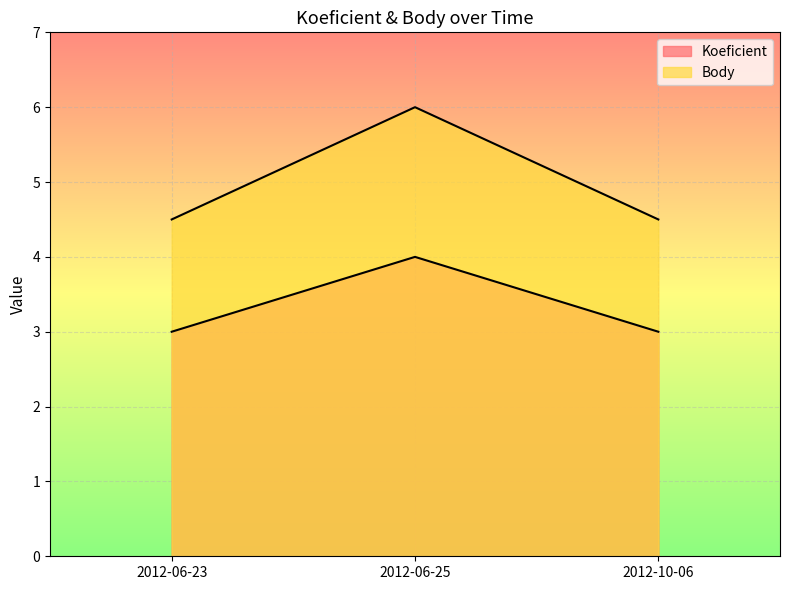

What is the value of the Koeficient point at the 1st from the left?

3.0